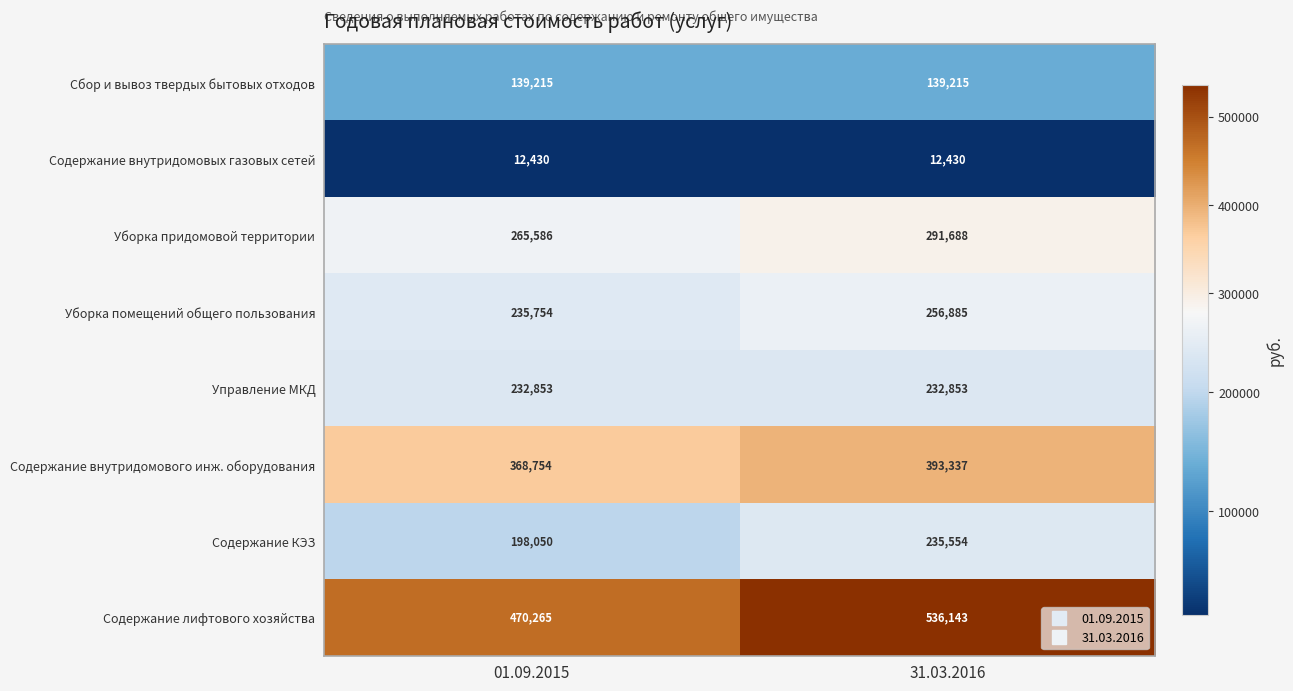

Reading left to right, list all the values displayed in this chart.

Сбор и вывоз твердых бытовых отходов: 01.09.2015=139215	31.03.2016=139215
Содержание внутридомовых газовых сетей: 01.09.2015=12430	31.03.2016=12430
Уборка придомовой территории: 01.09.2015=265586	31.03.2016=291688
Уборка помещений общего пользования: 01.09.2015=235754	31.03.2016=256885
Управление МКД: 01.09.2015=232853	31.03.2016=232853
Содержание внутридомового инж. оборудования: 01.09.2015=368754	31.03.2016=393337
Содержание КЭЗ: 01.09.2015=198050	31.03.2016=235554
Содержание лифтового хозяйства: 01.09.2015=470265	31.03.2016=536143